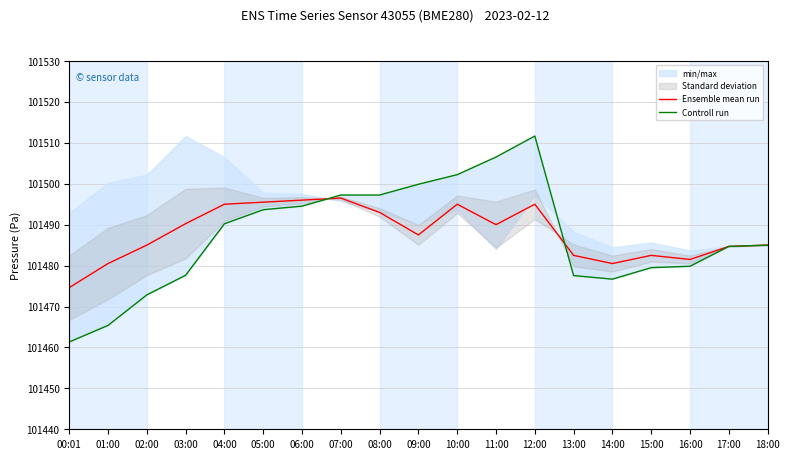

How many categories are shown in the chart?

19